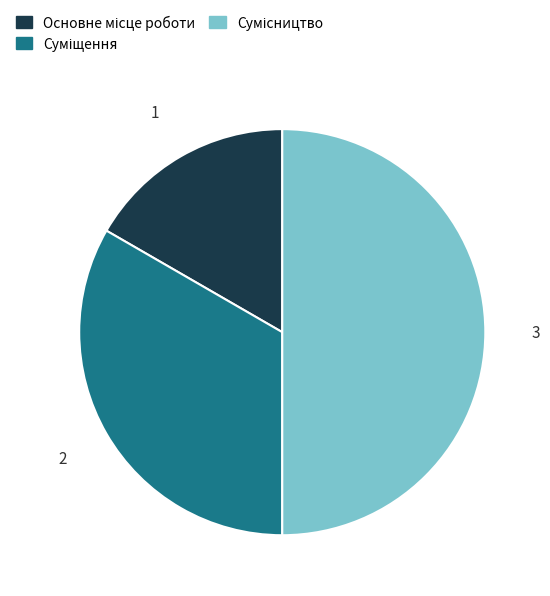

To the nearest percent, what portion does Суміщення represent?

33%